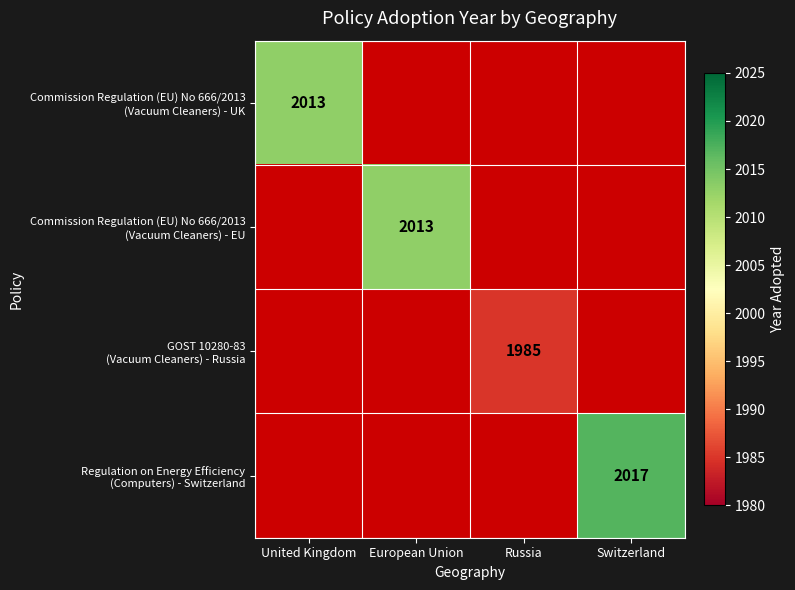

Is the value of Commission Regulation (EU) No 666/2013 (Vacuum Cleaners) - EU at Russia greater than the value of GOST 10280-83 (Vacuum Cleaners) - Russia at European Union?

No